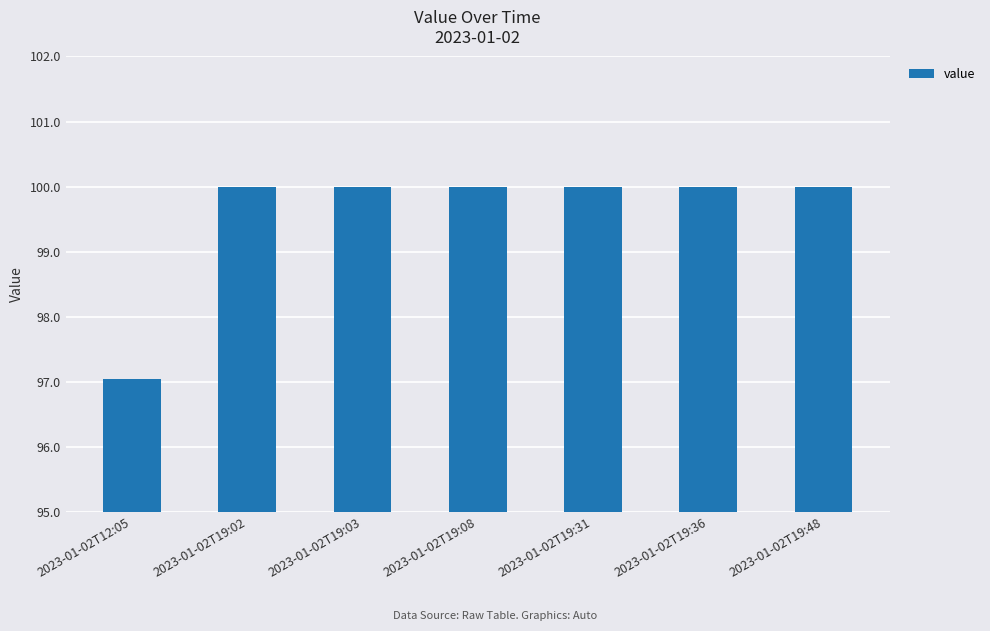

Is it true that the value at 2023-01-02T19:36 is 100.0?

True